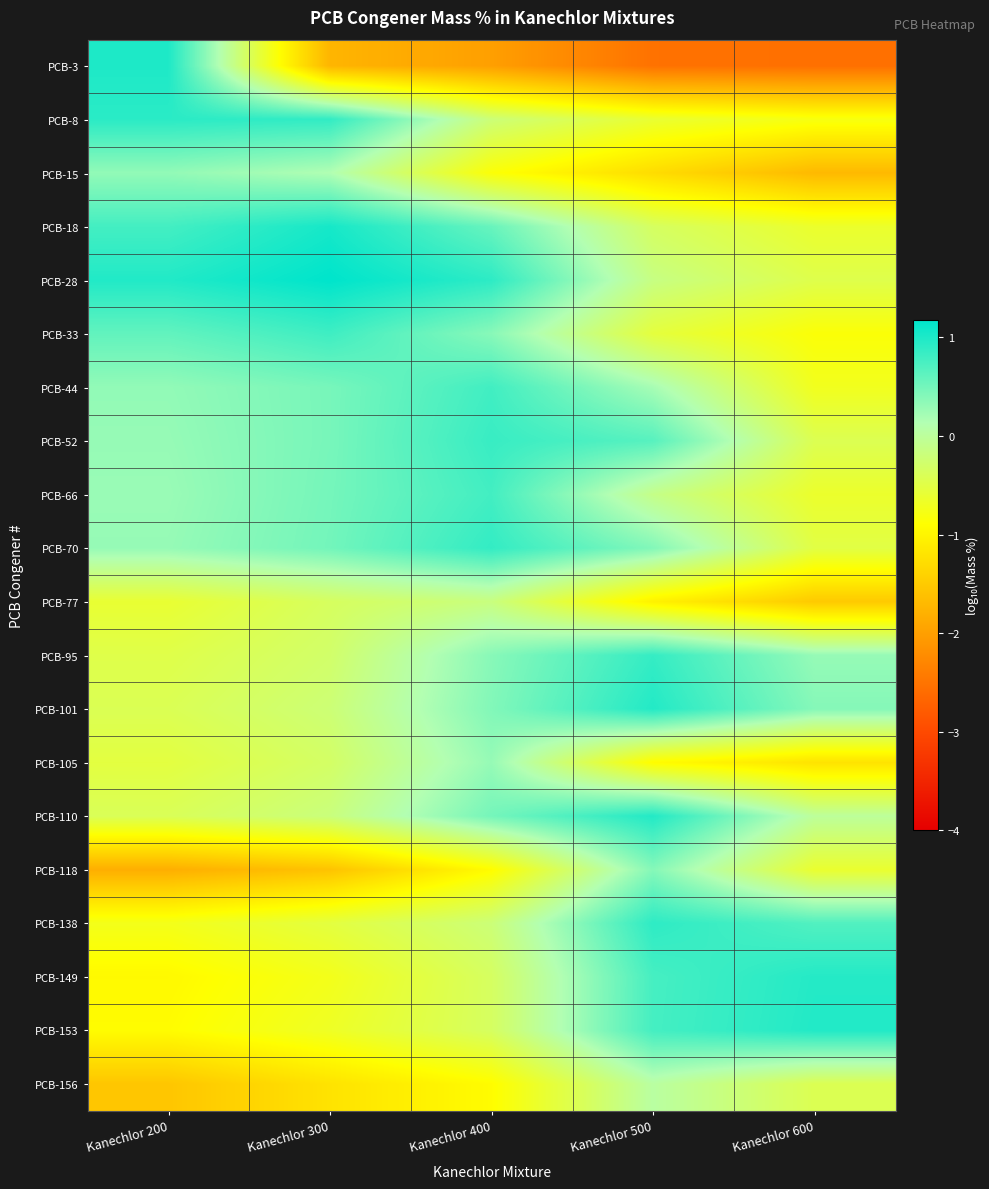

Reading left to right, what are all the values shown in this chart?

PCB-3: Kanechlor 200=1.0	Kanechlor 300=-1.7	Kanechlor 400=-2.0	Kanechlor 500=-2.5	Kanechlor 600=-2.6
PCB-8: Kanechlor 200=0.9	Kanechlor 300=0.9	Kanechlor 400=-0.2	Kanechlor 500=-0.6	Kanechlor 600=-0.8
PCB-15: Kanechlor 200=0.3	Kanechlor 300=0.1	Kanechlor 400=-0.9	Kanechlor 500=-1.3	Kanechlor 600=-1.7
PCB-18: Kanechlor 200=0.8	Kanechlor 300=1.0	Kanechlor 400=0.6	Kanechlor 500=-0.3	Kanechlor 600=-0.6
PCB-28: Kanechlor 200=1.0	Kanechlor 300=1.2	Kanechlor 400=0.9	Kanechlor 500=-0.1	Kanechlor 600=-0.5
PCB-33: Kanechlor 200=0.6	Kanechlor 300=0.8	Kanechlor 400=0.4	Kanechlor 500=-0.5	Kanechlor 600=-0.9
PCB-44: Kanechlor 200=0.3	Kanechlor 300=0.5	Kanechlor 400=0.8	Kanechlor 500=0.2	Kanechlor 600=-0.7
PCB-52: Kanechlor 200=0.3	Kanechlor 300=0.5	Kanechlor 400=0.8	Kanechlor 500=0.7	Kanechlor 600=-0.4
PCB-66: Kanechlor 200=0.3	Kanechlor 300=0.5	Kanechlor 400=0.8	Kanechlor 500=-0.1	Kanechlor 600=-0.6
PCB-70: Kanechlor 200=0.3	Kanechlor 300=0.5	Kanechlor 400=0.9	Kanechlor 500=0.4	Kanechlor 600=-0.5
PCB-77: Kanechlor 200=-0.6	Kanechlor 300=-0.3	Kanechlor 400=-0.2	Kanechlor 500=-1.0	Kanechlor 600=-1.5
PCB-95: Kanechlor 200=-0.5	Kanechlor 300=-0.3	Kanechlor 400=0.4	Kanechlor 500=0.9	Kanechlor 600=0.3
PCB-101: Kanechlor 200=-0.4	Kanechlor 300=-0.2	Kanechlor 400=0.4	Kanechlor 500=1.0	Kanechlor 600=0.4
PCB-105: Kanechlor 200=-0.5	Kanechlor 300=-0.3	Kanechlor 400=0.3	Kanechlor 500=-0.9	Kanechlor 600=-1.2
PCB-110: Kanechlor 200=-0.4	Kanechlor 300=-0.2	Kanechlor 400=0.5	Kanechlor 500=1.0	Kanechlor 600=0.0
PCB-118: Kanechlor 200=-1.8	Kanechlor 300=-1.6	Kanechlor 400=-0.9	Kanechlor 500=0.4	Kanechlor 600=-0.6
PCB-138: Kanechlor 200=-0.7	Kanechlor 300=-0.5	Kanechlor 400=-0.2	Kanechlor 500=0.9	Kanechlor 600=0.7
PCB-149: Kanechlor 200=-1.0	Kanechlor 300=-0.7	Kanechlor 400=-0.3	Kanechlor 500=0.8	Kanechlor 600=1.0
PCB-153: Kanechlor 200=-0.9	Kanechlor 300=-0.7	Kanechlor 400=-0.3	Kanechlor 500=0.8	Kanechlor 600=1.0
PCB-156: Kanechlor 200=-1.6	Kanechlor 300=-1.2	Kanechlor 400=-0.9	Kanechlor 500=0.0	Kanechlor 600=-0.4